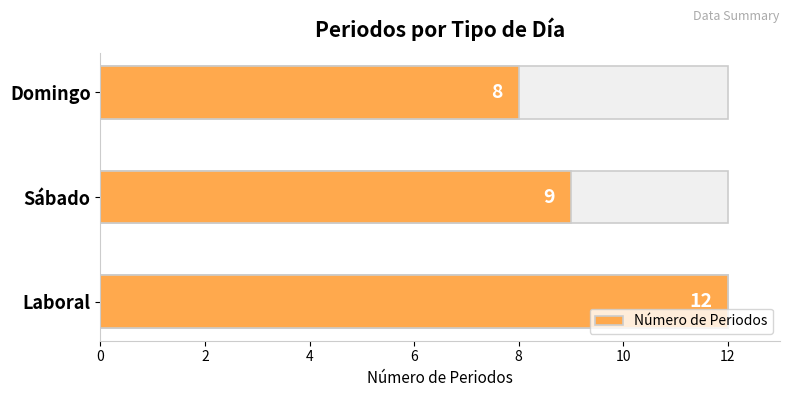

How many values are below 9?

1